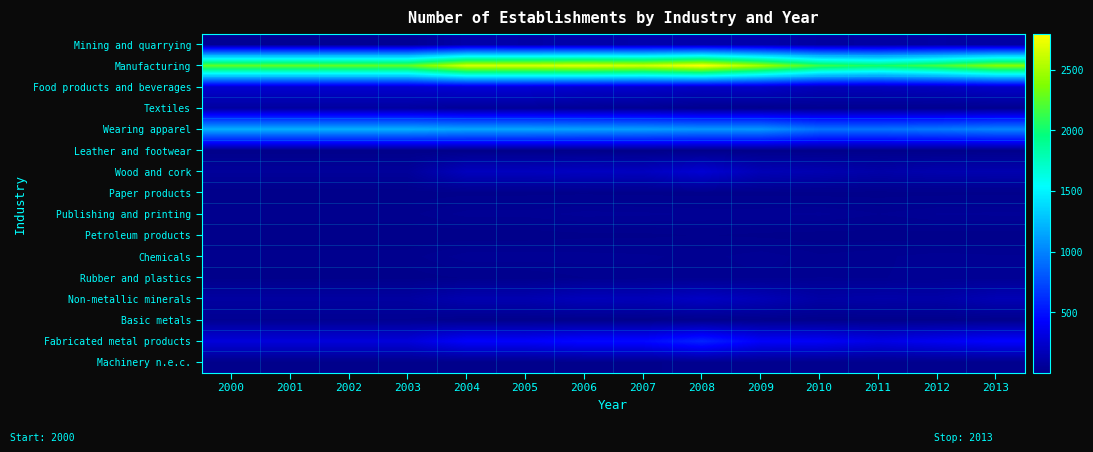

What is the total value across all series at 2007?

5158